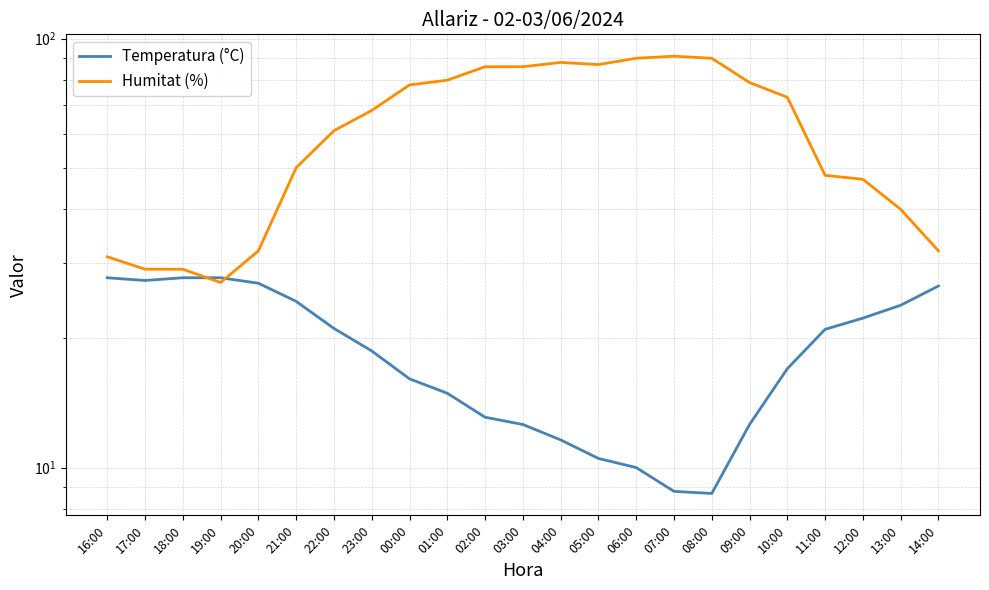

The value of Temperatura (°C) at 22:00 is 6.9. True or false?

False